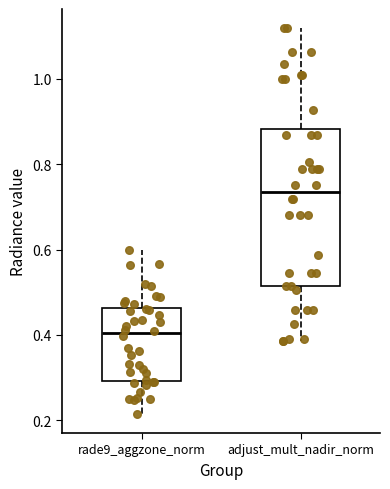

Where is the upper edge of the box for adjust_mult_nadir_norm on the y-axis? The values are not printed on the chart, so give them approximately, as read against the axis.

0.88